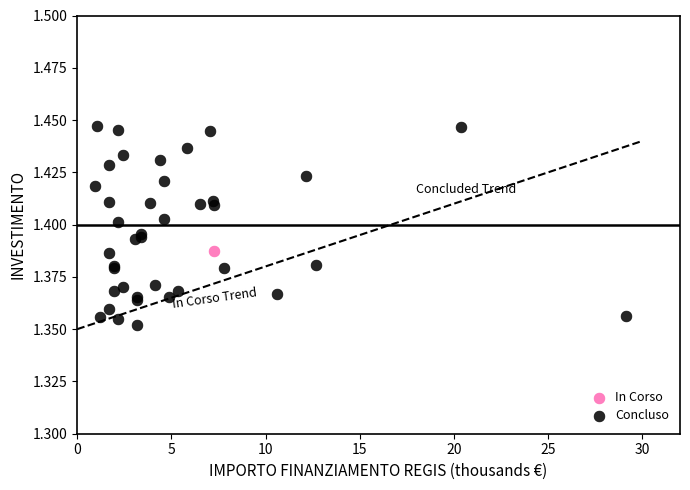

What are all the series names shown in the legend?

In Corso, Concluso